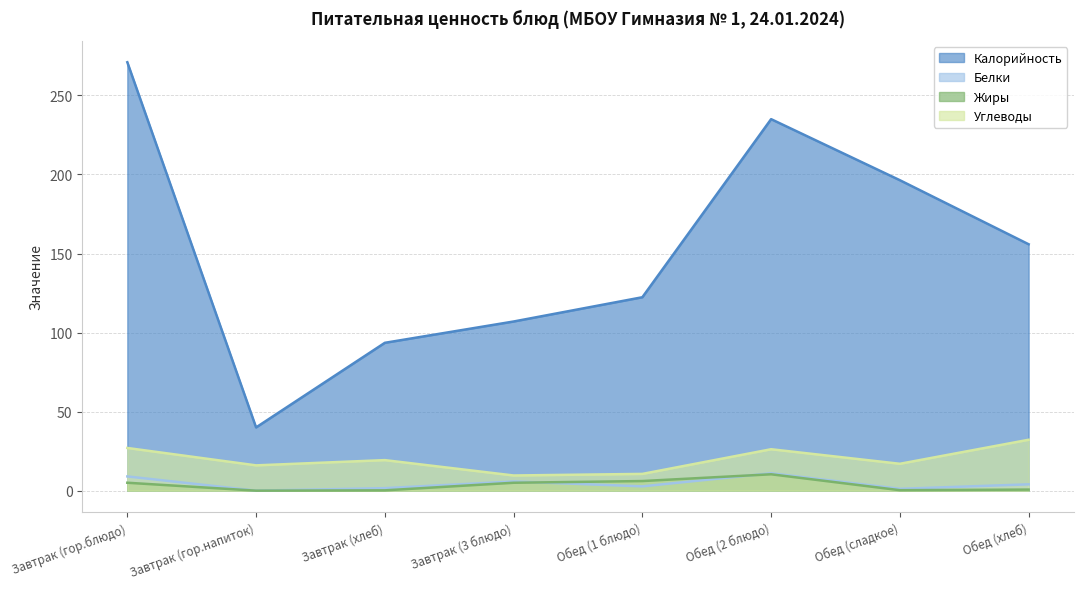

What is the difference between the Углеводы values at Обед (хлеб) and Обед (2 блюдо)?

6.0